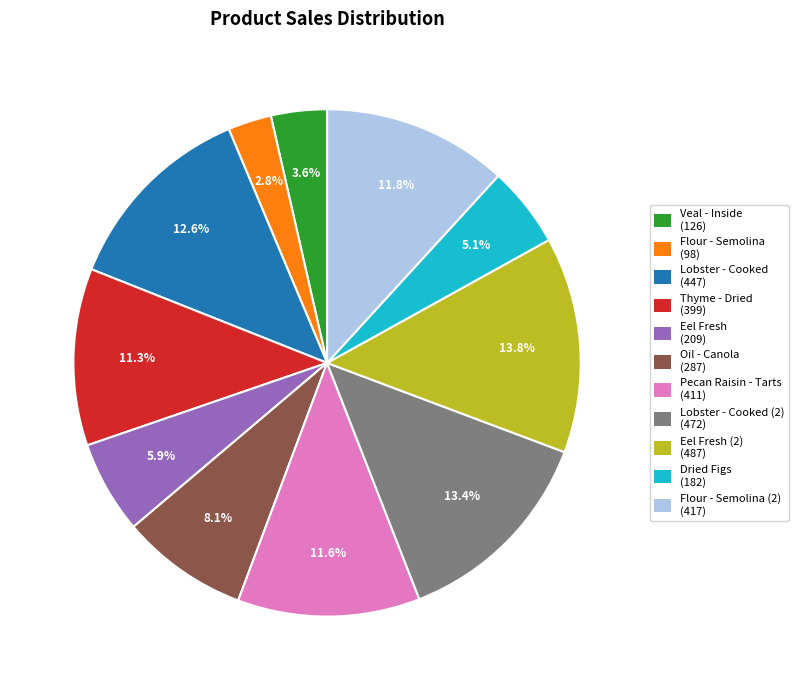

What percentage is NOT represented by Oil - Canola (287)?

91.9%